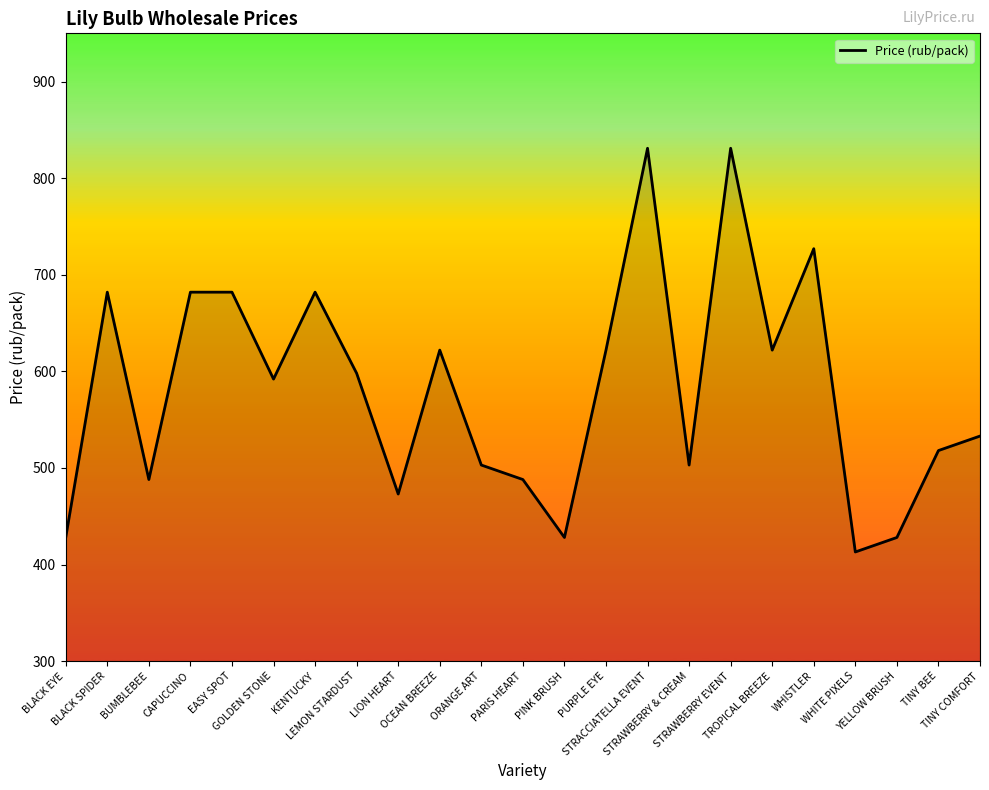

What is the maximum value shown in the chart?

831